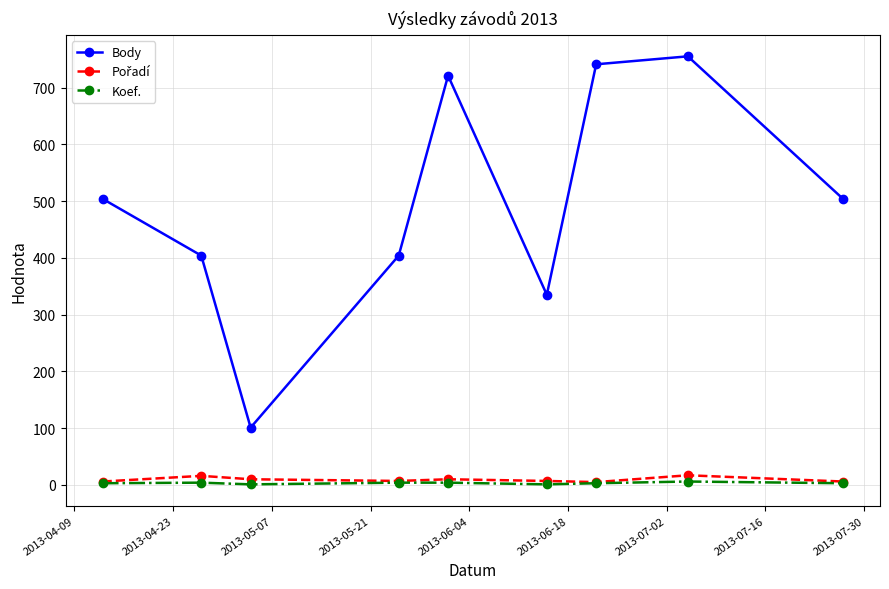

At how many categories does at least one series exceed 49?

9